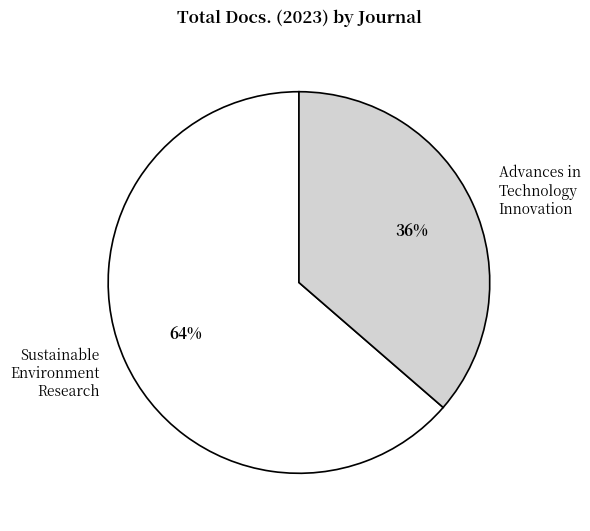

Do Advances in Technology Innovation and Sustainable Environment Research together represent more than half of the pie?

Yes